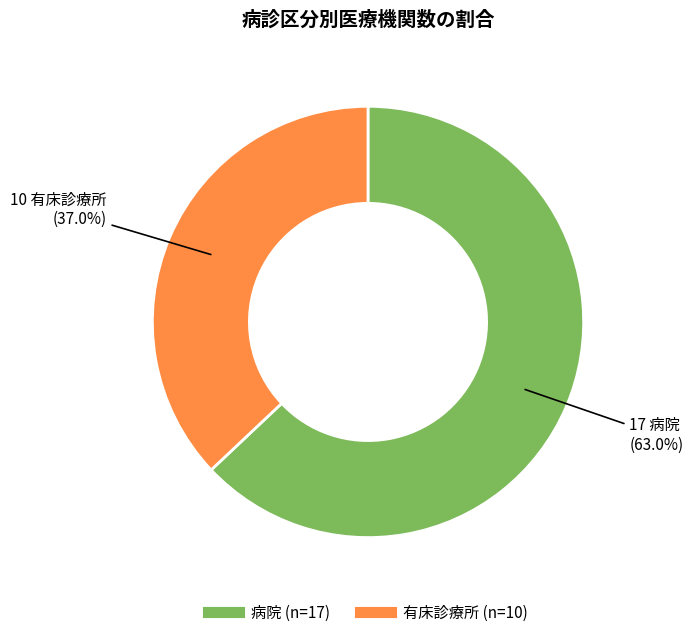

Does any single category account for the majority?

Yes